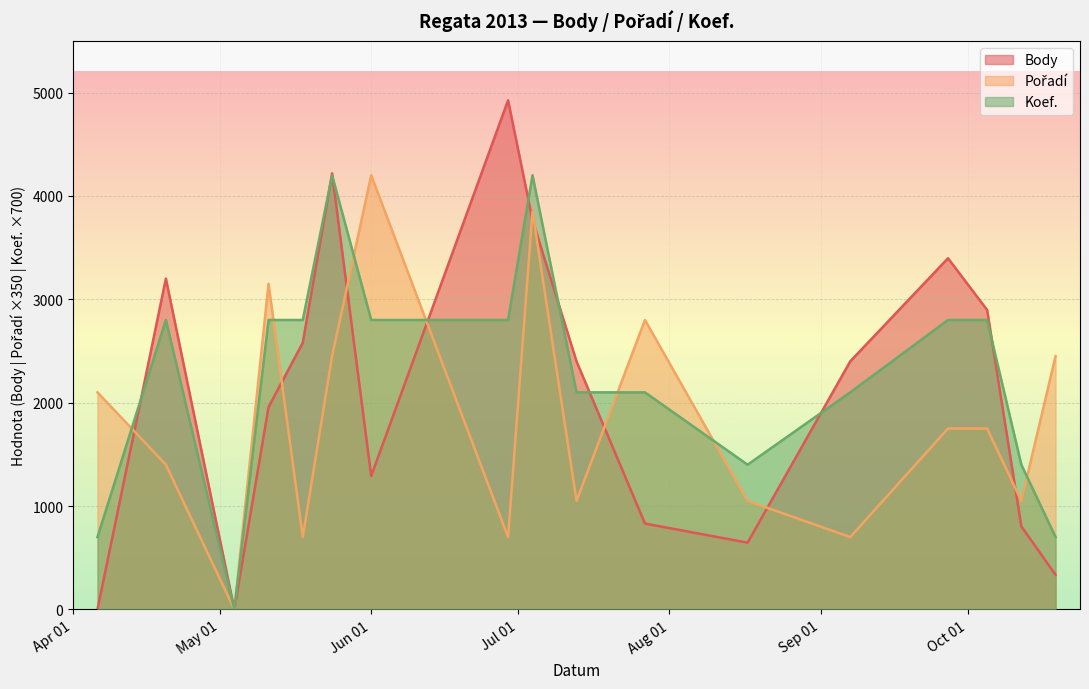

Which has a higher value, 2013-04-20 or 2013-07-27?

2013-04-20